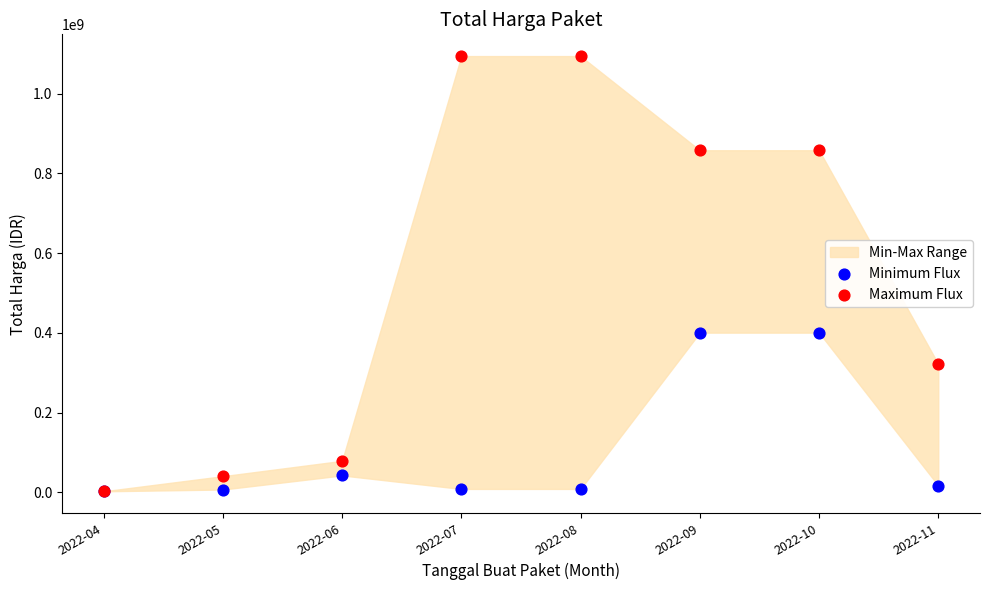

Which series contains the lowest Y value?

Minimum Flux